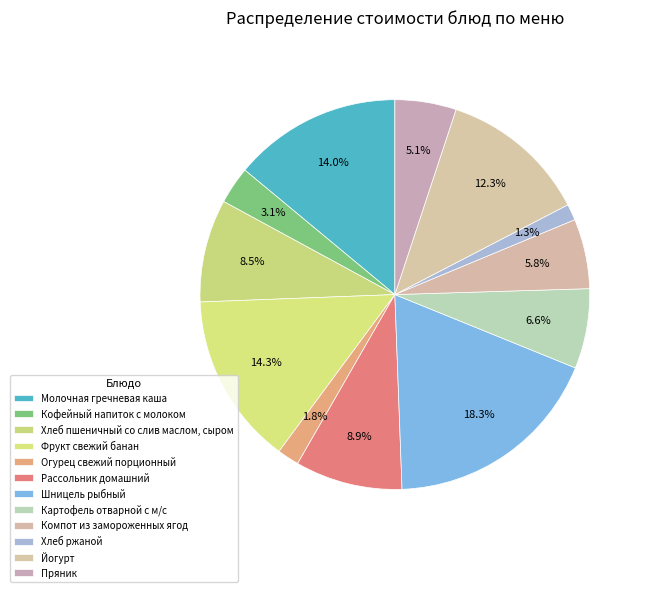

Rank the categories by value from lowest to highest.

Хлеб ржаной, Огурец свежий порционный, Кофейный напиток с молоком, Пряник, Компот из замороженных ягод, Картофель отварной с м/с, Хлеб пшеничный со слив маслом, сыром, Рассольник домашний, Йогурт, Молочная гречневая каша, Фрукт свежий банан, Шницель рыбный